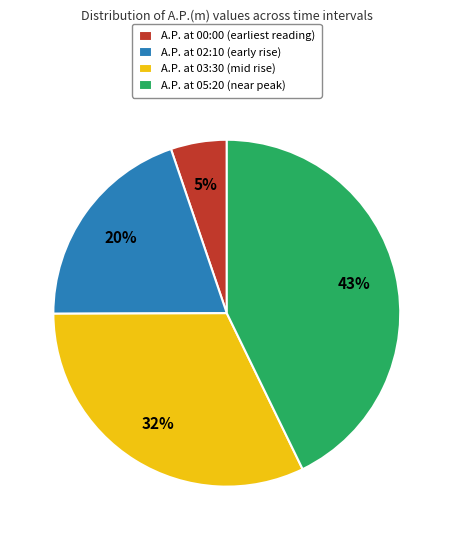

Is it true that A.P. at 00:00 (earliest reading) is 1% of the pie?

False